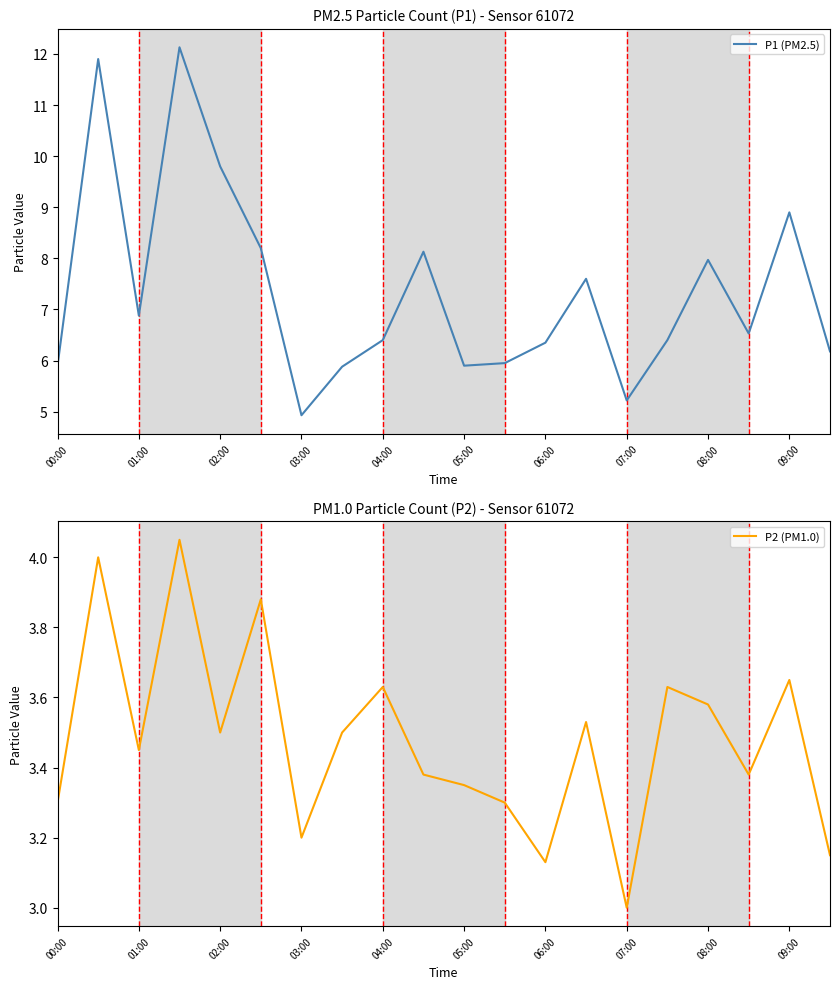

What is the spread (max minus min) of values at 00:00?

2.6